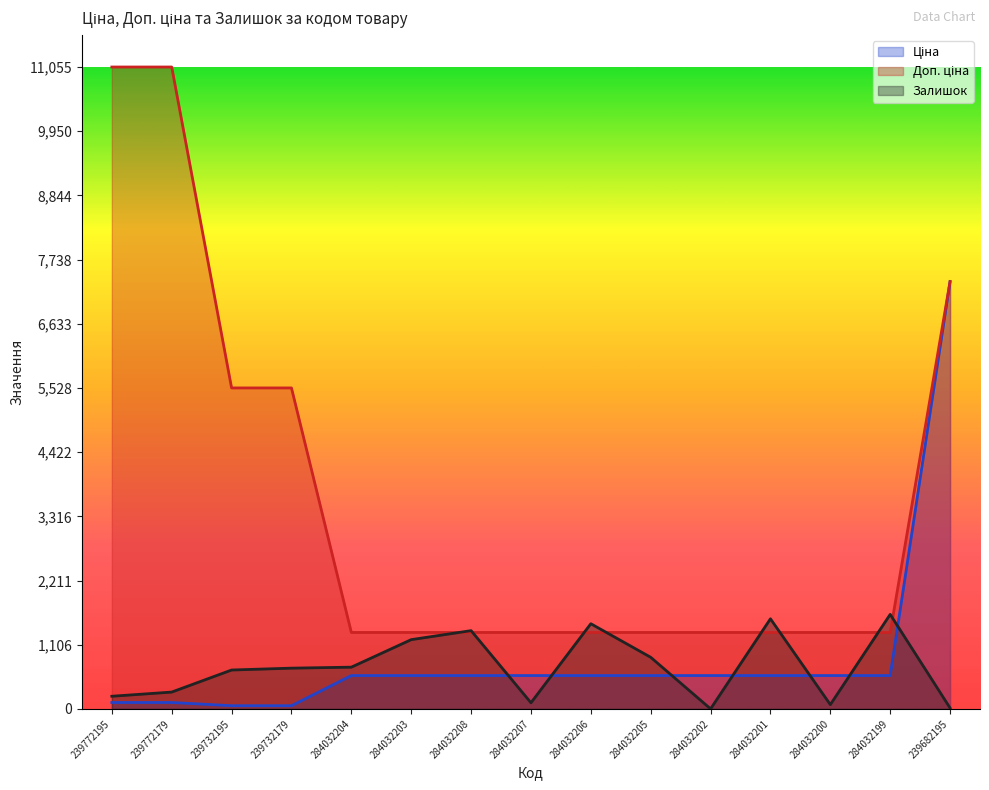

At which category does Залишок reach its first local peak?

284032208